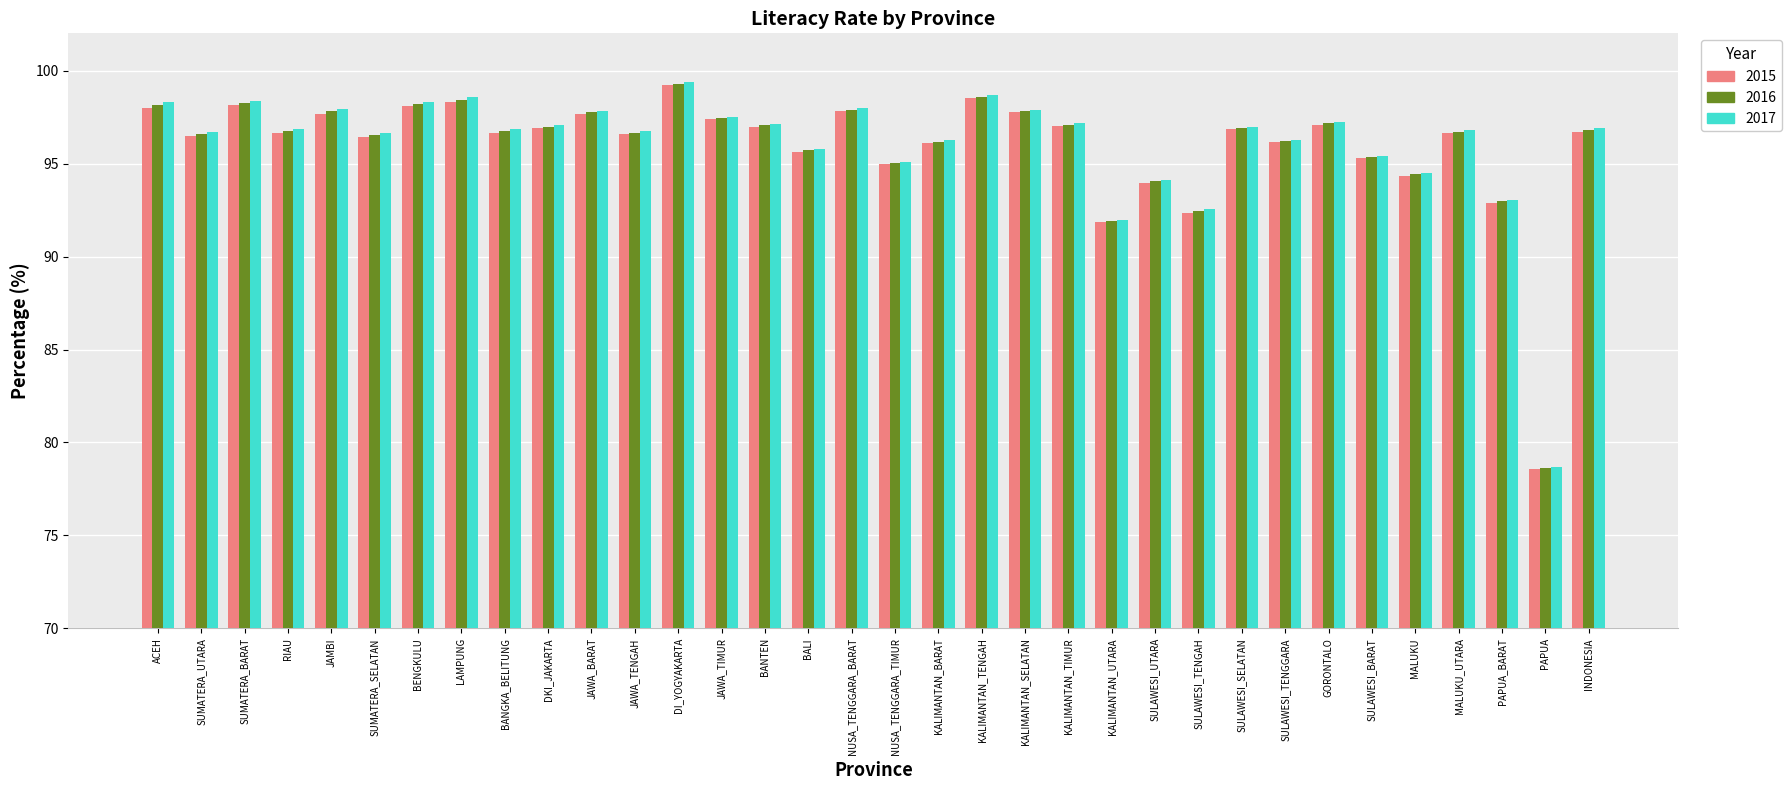

The value of 2016 at BALI is 169.8. True or false?

False